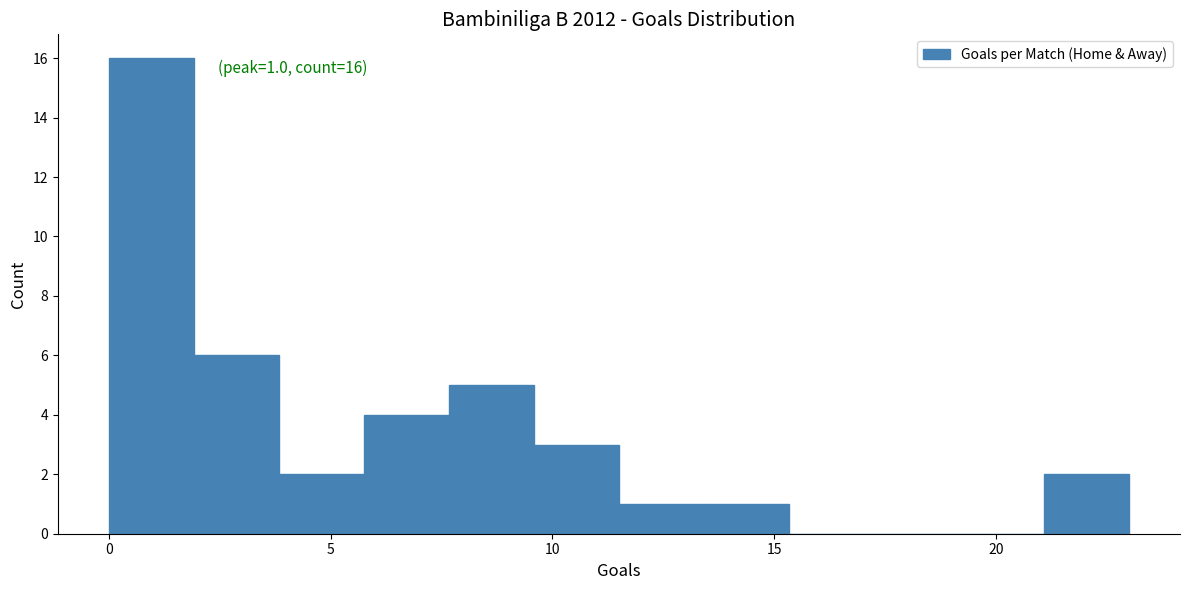

Read against the x-axis, roughly where is the centre of the tallest bar?

1.0